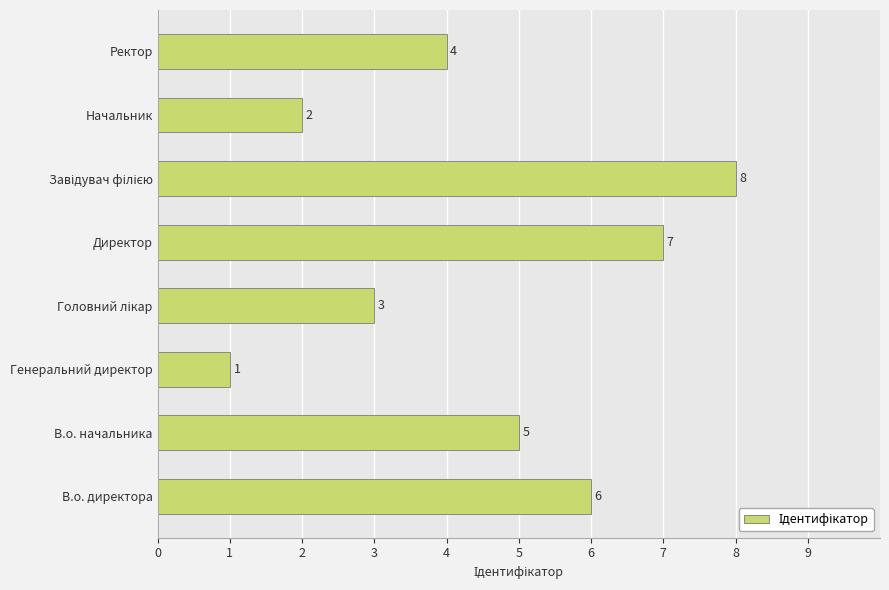

How many bars are there in total?

8